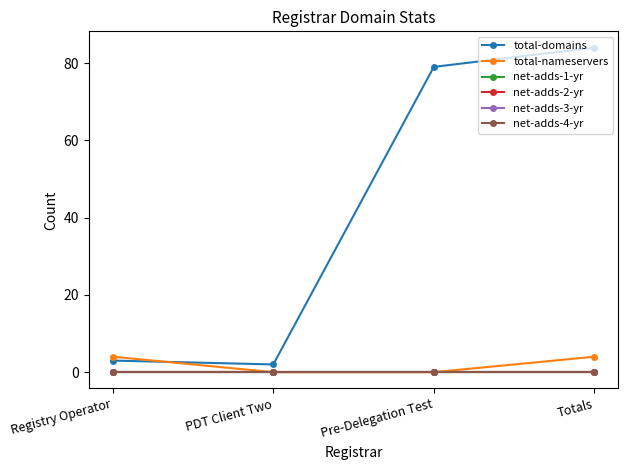

Reading left to right, list all the values displayed in this chart.

total-domains: 3	2	79	84
total-nameservers: 4	0	0	4
net-adds-1-yr: 0	0	0	0
net-adds-2-yr: 0	0	0	0
net-adds-3-yr: 0	0	0	0
net-adds-4-yr: 0	0	0	0